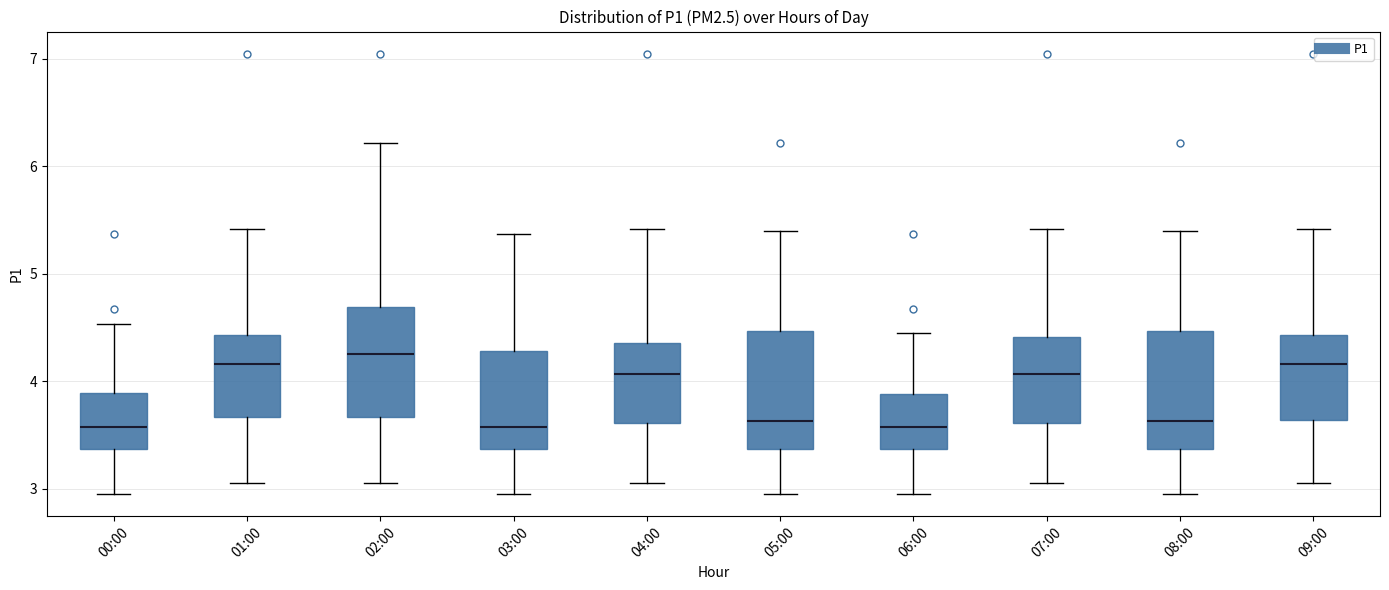

Reading left to right, read every box against the y-axis: the position of its median line, the range the box covers, and the ends of its whiskers. The values are not printed on the chart, so give them approximately, as read against the axis.

00:00: median 3.6, box 3.4 to 3.9, whiskers 3.0 to 4.5
01:00: median 4.2, box 3.7 to 4.4, whiskers 3.1 to 5.4
02:00: median 4.3, box 3.7 to 4.7, whiskers 3.1 to 6.2
03:00: median 3.6, box 3.4 to 4.3, whiskers 3.0 to 5.4
04:00: median 4.1, box 3.6 to 4.4, whiskers 3.1 to 5.4
05:00: median 3.6, box 3.4 to 4.5, whiskers 3.0 to 5.4
06:00: median 3.6, box 3.4 to 3.9, whiskers 3.0 to 4.5
07:00: median 4.1, box 3.6 to 4.4, whiskers 3.1 to 5.4
08:00: median 3.6, box 3.4 to 4.5, whiskers 3.0 to 5.4
09:00: median 4.2, box 3.6 to 4.4, whiskers 3.1 to 5.4